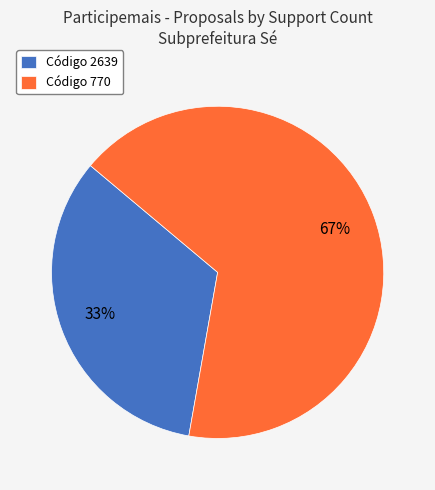

How many slices are in this pie chart?

2